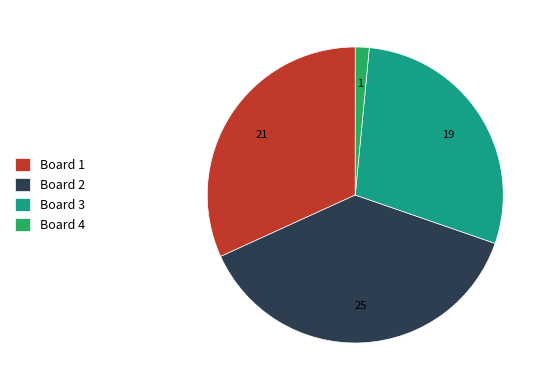

Is there any slice that represents more than half of the pie?

No